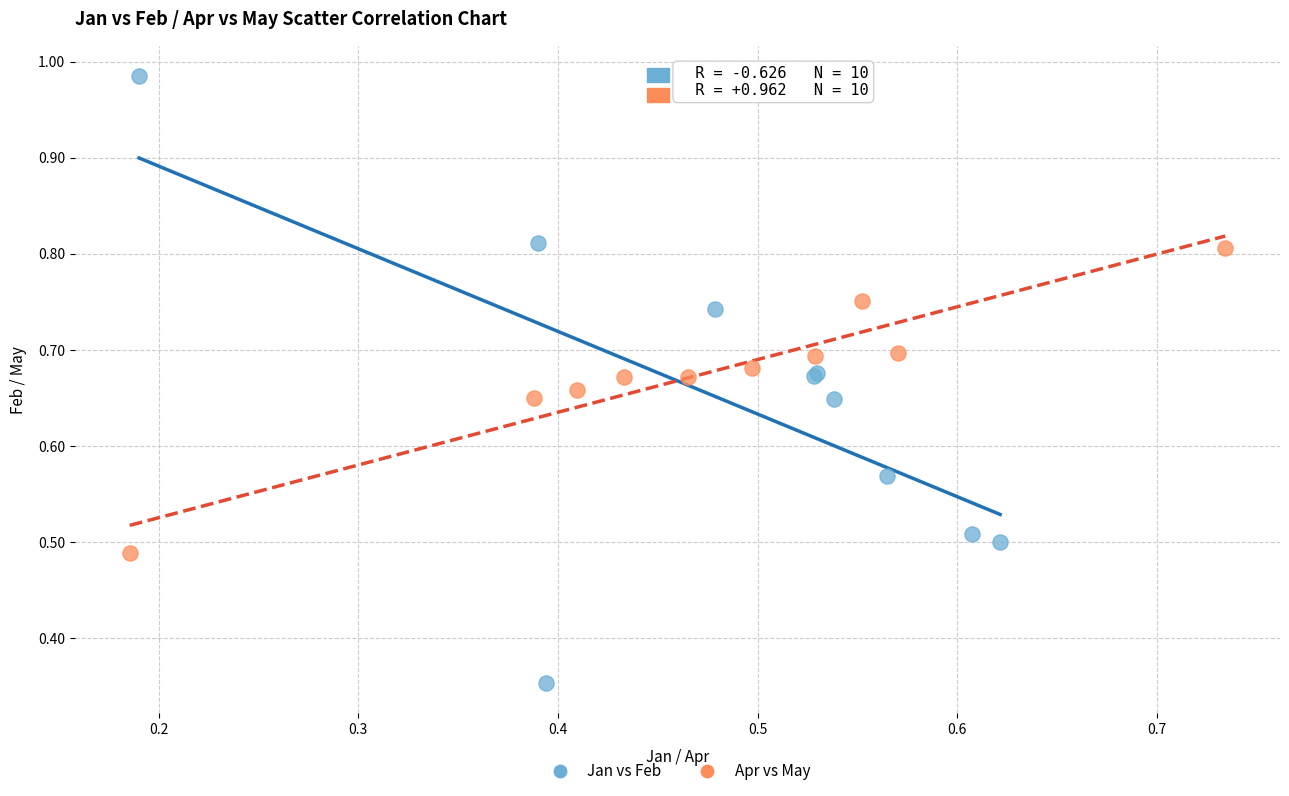

Which series reaches the minimum Y coordinate?

Jan vs Feb